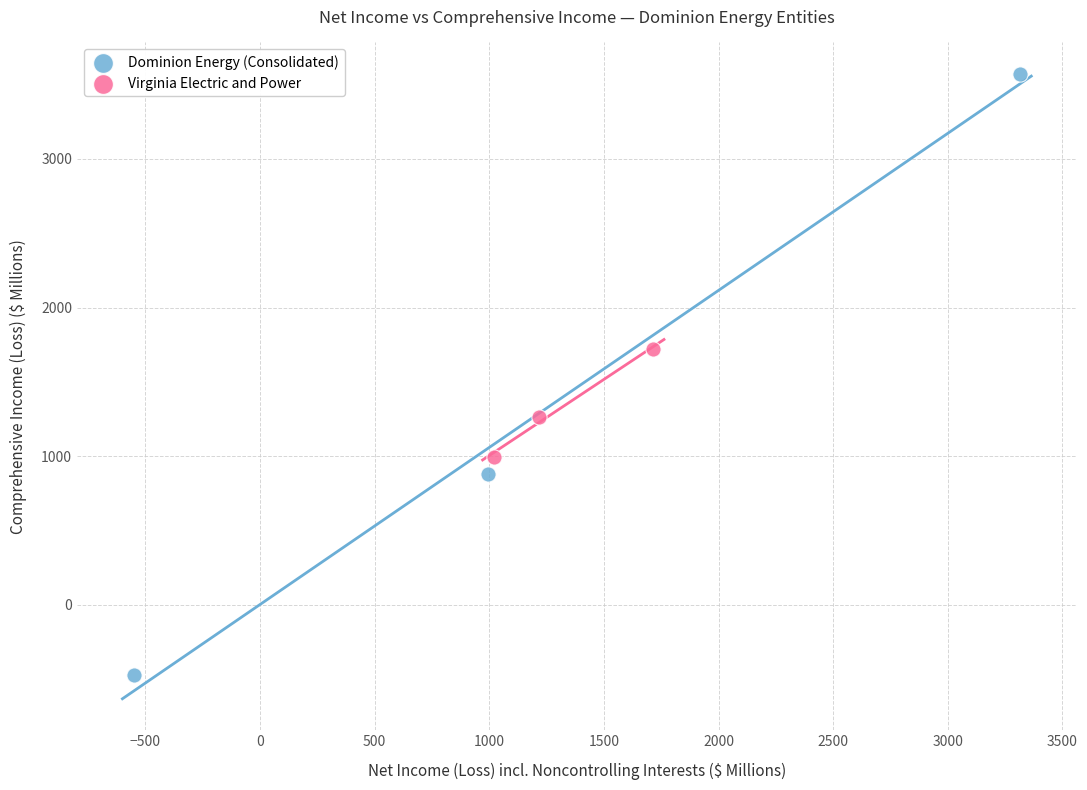

Which series has the widest spread of Y values?

Dominion Energy (Consolidated)